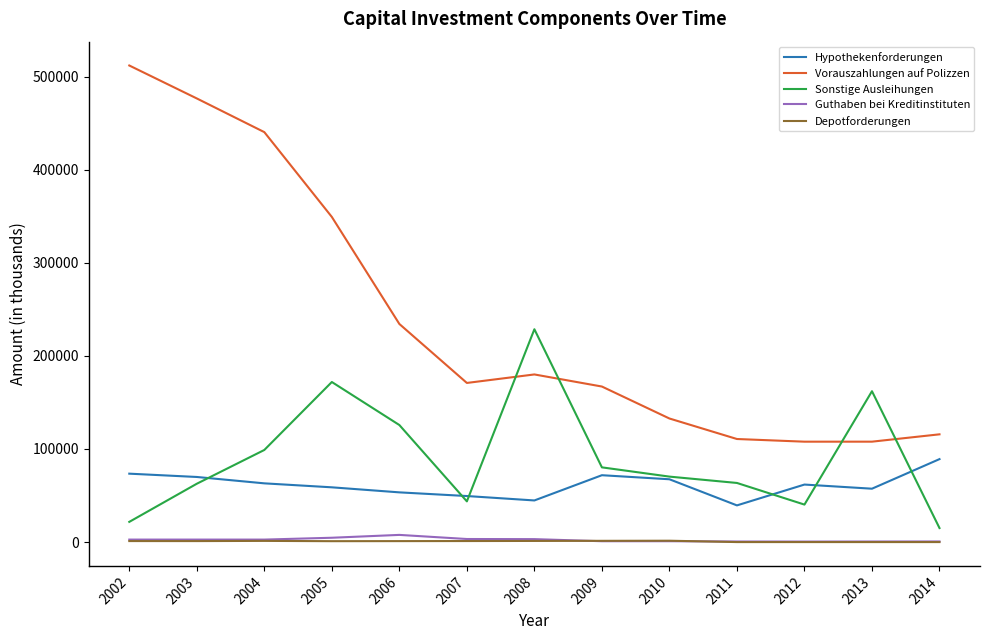

What are all the series names shown in the legend?

Hypothekenforderungen, Vorauszahlungen auf Polizzen, Sonstige Ausleihungen, Guthaben bei Kreditinstituten, Depotforderungen